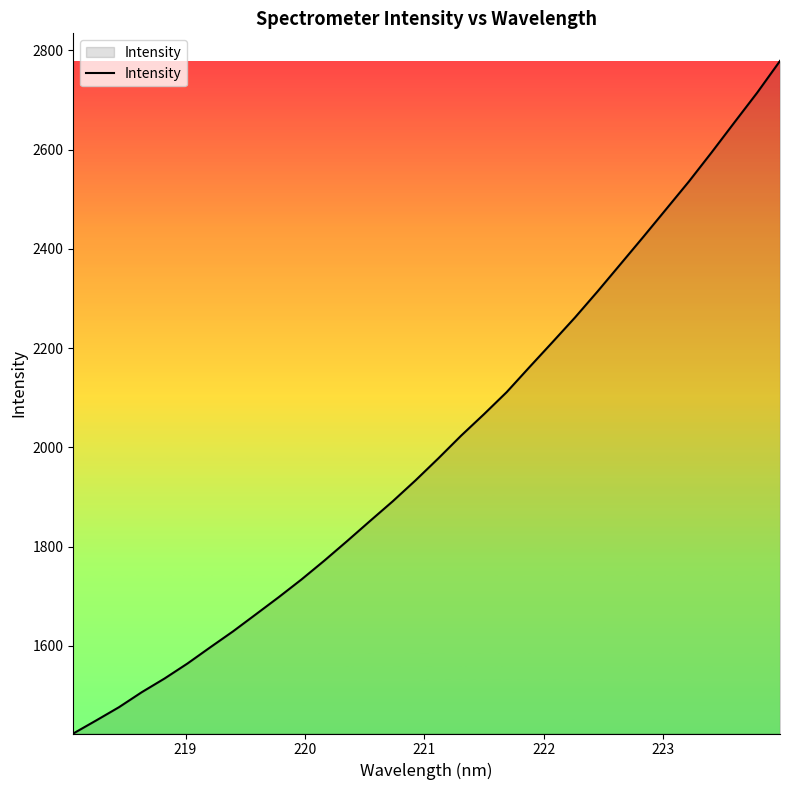

What is the greatest value displayed?

2778.5